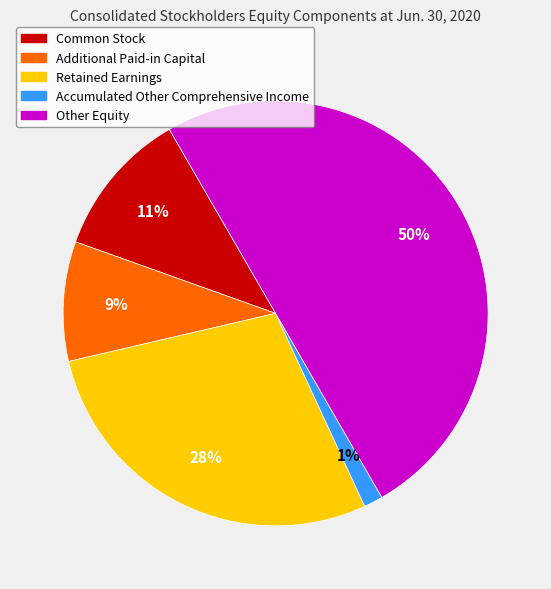

To the nearest percent, what is the difference between the Retained Earnings and Accumulated Other Comprehensive Income slice percentages?

27%